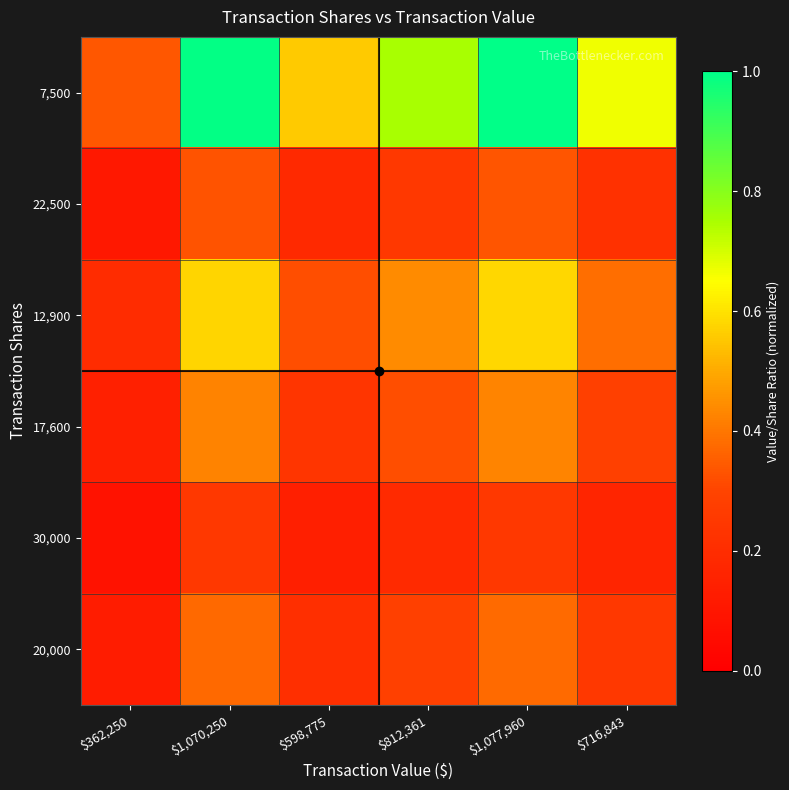

At which category does the chart reach its minimum across all series?

$362,250